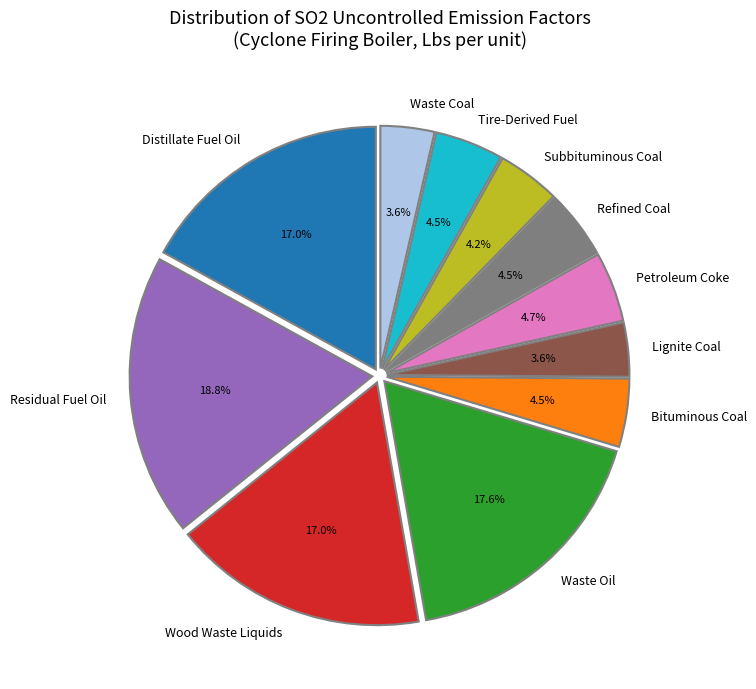

Is the sum of Lignite Coal and Waste Coal greater than half?

No